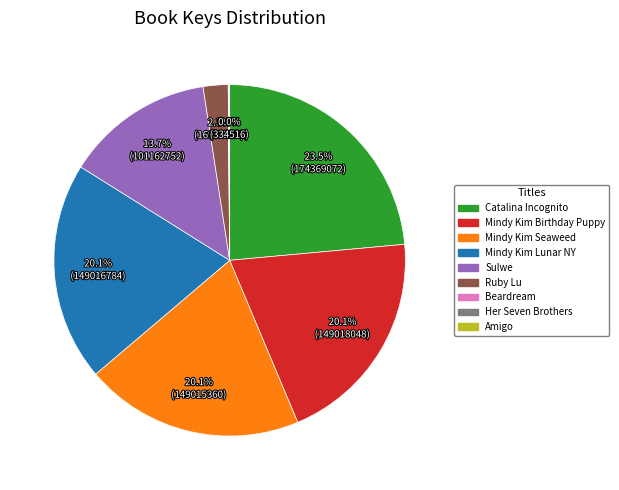

Is there a majority slice in this chart?

No